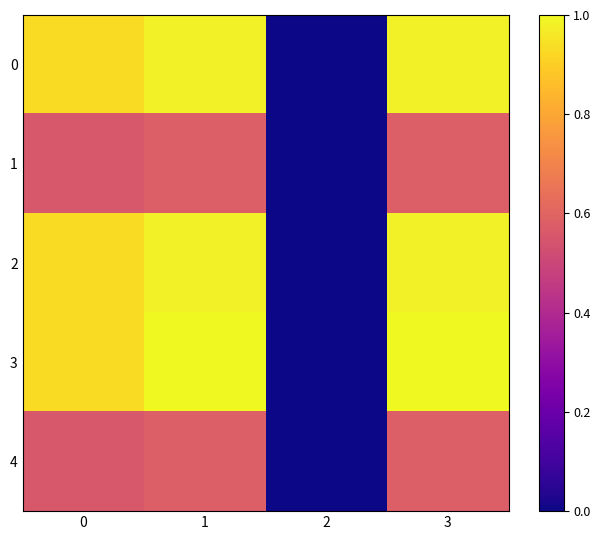

What is the greatest value displayed?

1.0